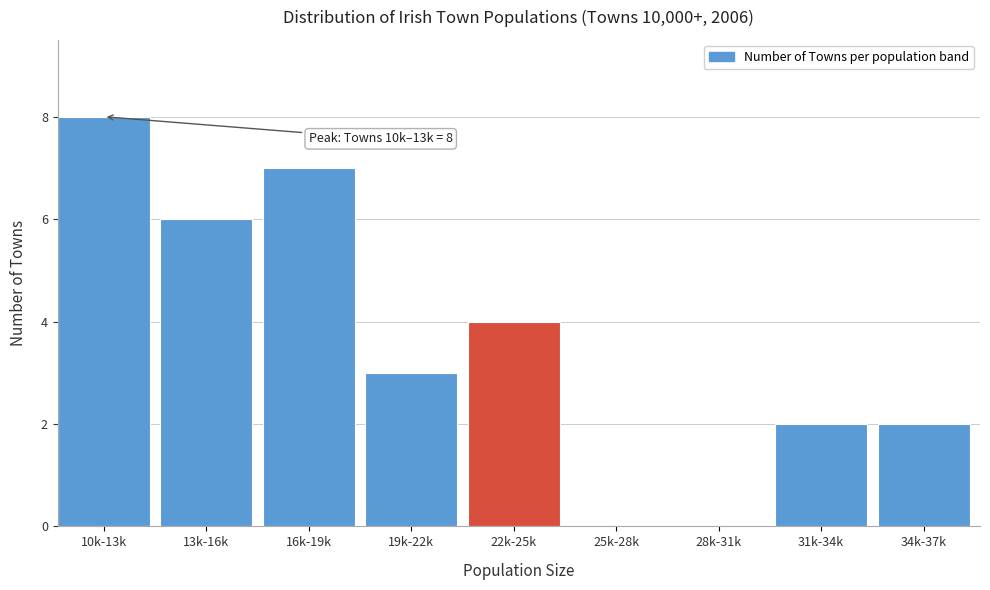

Reading right to left, what are all the values shown in this chart?

34k-37k=2	31k-34k=2	28k-31k=0	25k-28k=0	22k-25k=4	19k-22k=3	16k-19k=7	13k-16k=6	10k-13k=8